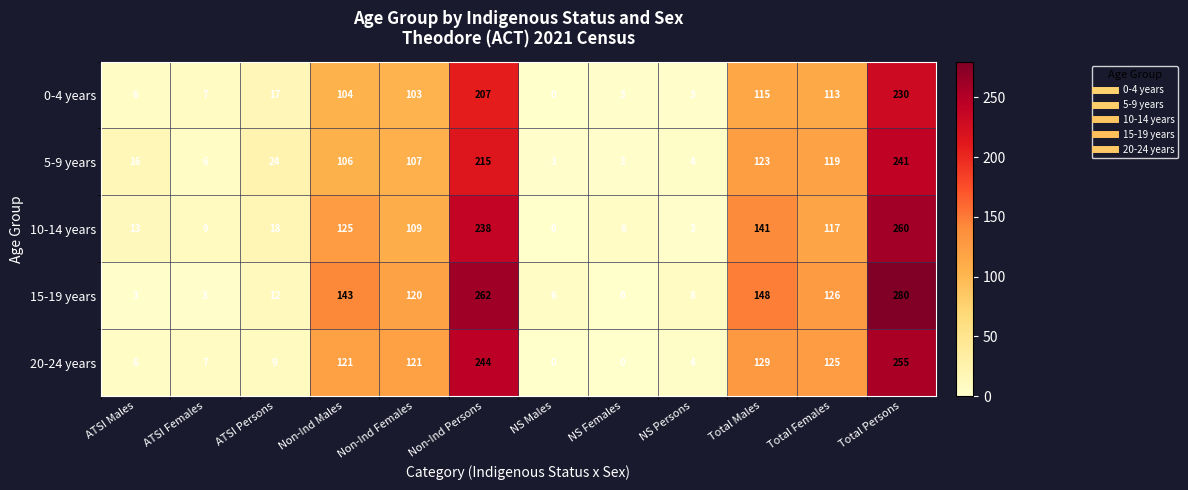

What is the difference between the 15-19 years values at NS Females and Non-Ind Persons?

262